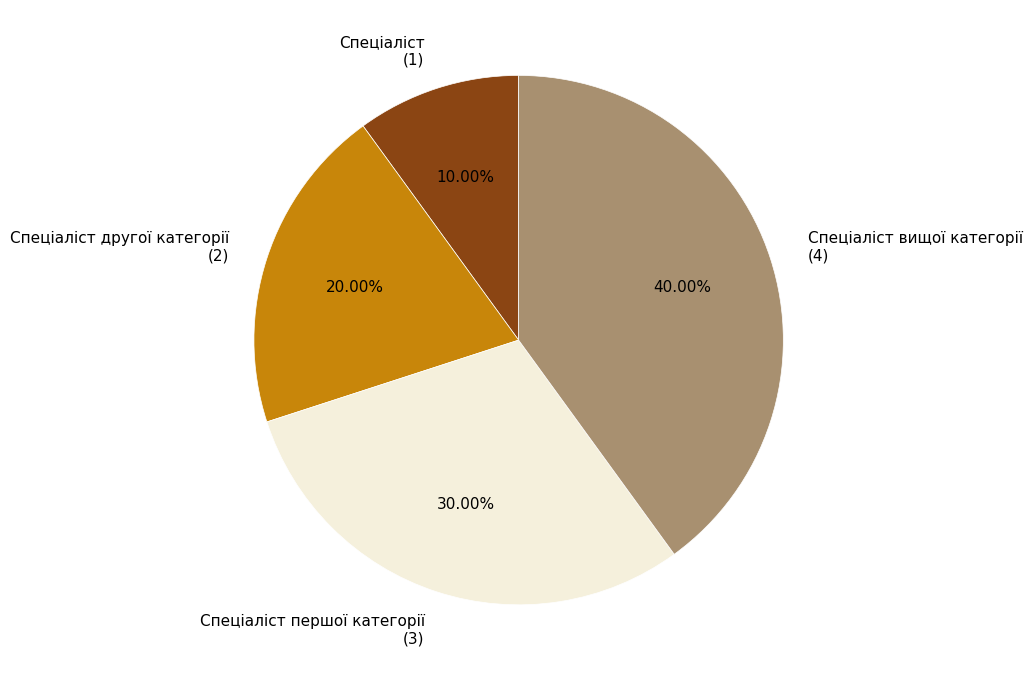

Does any single category account for the majority?

No